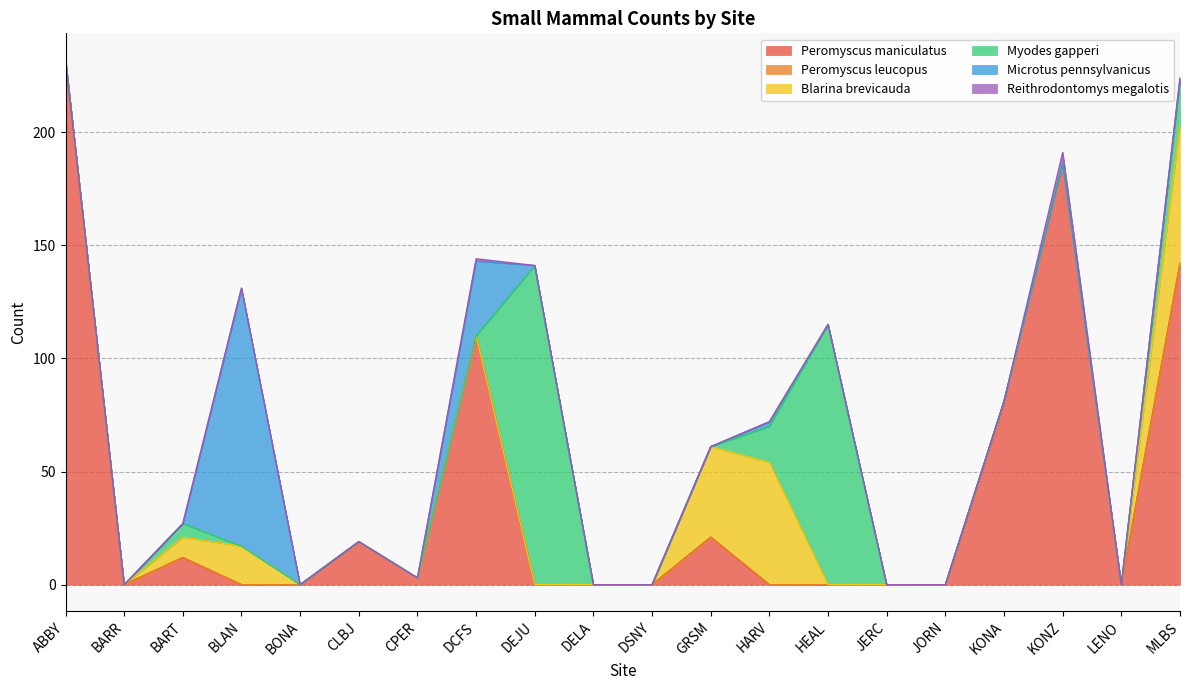

What are all the series names shown in the legend?

Peromyscus maniculatus, Peromyscus leucopus, Blarina brevicauda, Myodes gapperi, Microtus pennsylvanicus, Reithrodontomys megalotis